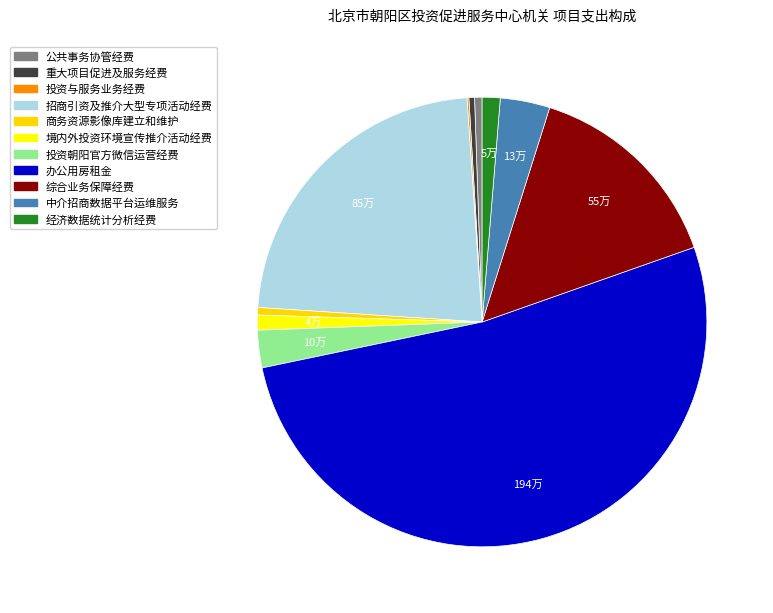

What is the largest slice in the pie chart?

办公用房租金